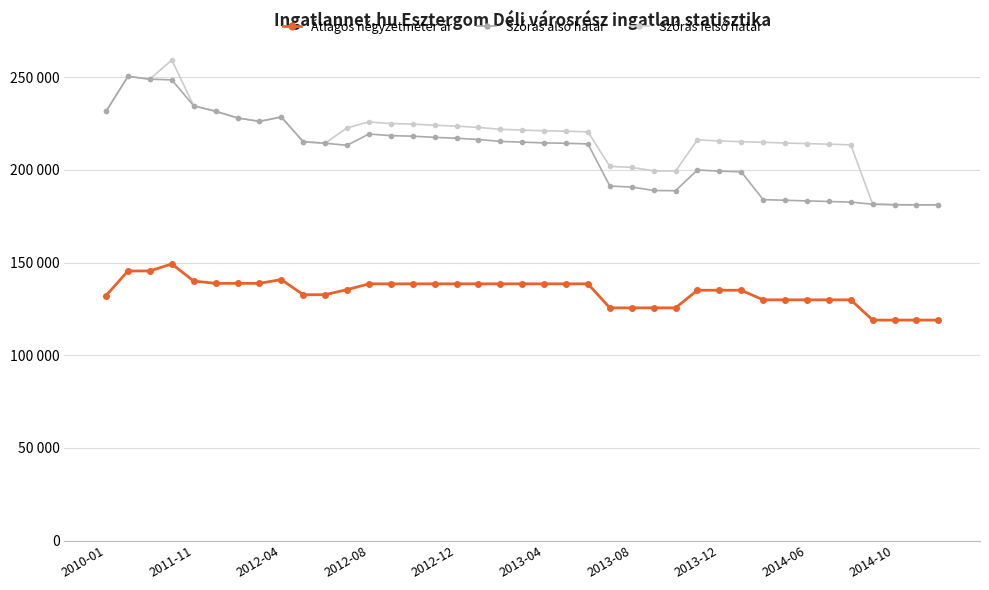

Reading right to left, list all the values displayed in this chart.

Átlagos négyzetméter ár: 118965	118965	118965	118965	129890	129890	129890	129890	129890	135063	135063	135063	125564	125564	125564	125564	138511	138511	138511	138511	138511	138511	138511	138511	138511	138511	138511	135374	132653	132653	140816	138775	138775	138775	140000	149257	145454	145454	132210
Szórás alsó határ: 181147	181101	181192	181465	182580	182929	183228	183579	183931	198925	199292	199923	188719	188867	190713	191269	213967	214304	214529	214925	215321	216348	217038	217501	218140	218432	219311	213221	214348	215149	228511	226105	228001	231571	234517	248497	248870	250422	231558
Szórás felső határ: 181147	181101	181192	181465	213480	213829	214128	214479	214831	215195	215562	216193	199313	199461	201307	201863	220485	220822	221047	221443	221839	222866	223556	224019	224658	224950	225829	222645	214348	215149	228511	226105	228001	231571	234517	259253	248870	250422	231558